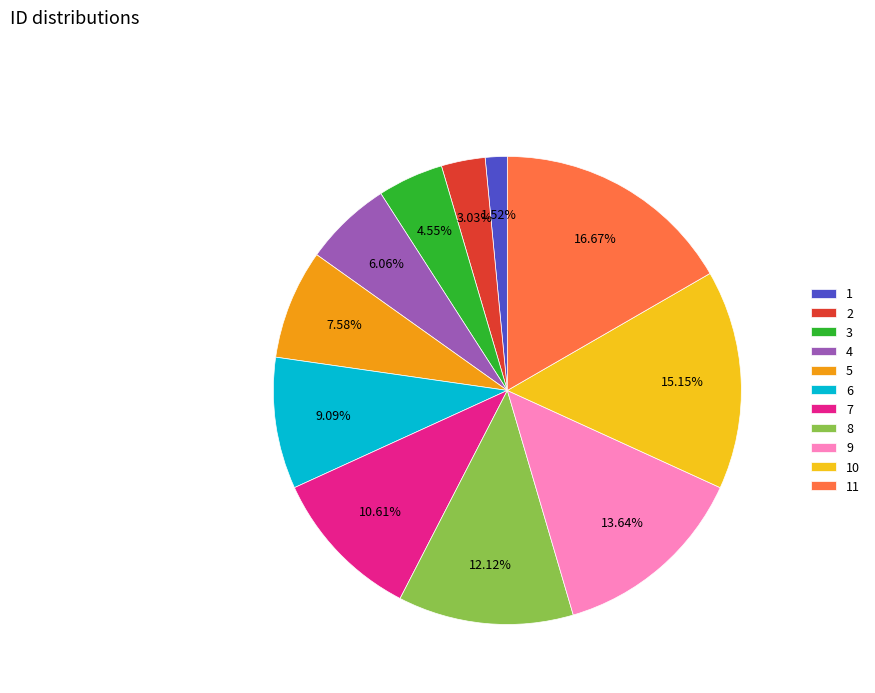

Which category has the biggest portion of the pie?

11